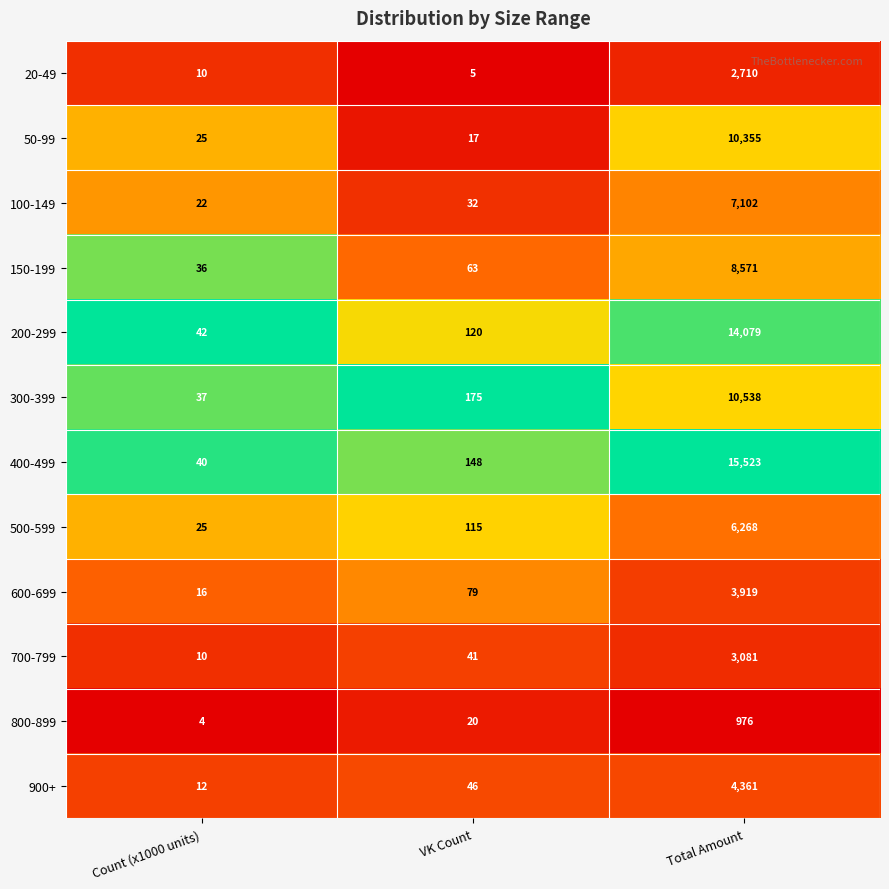

At which category is the sum across all series the highest?

Total Amount